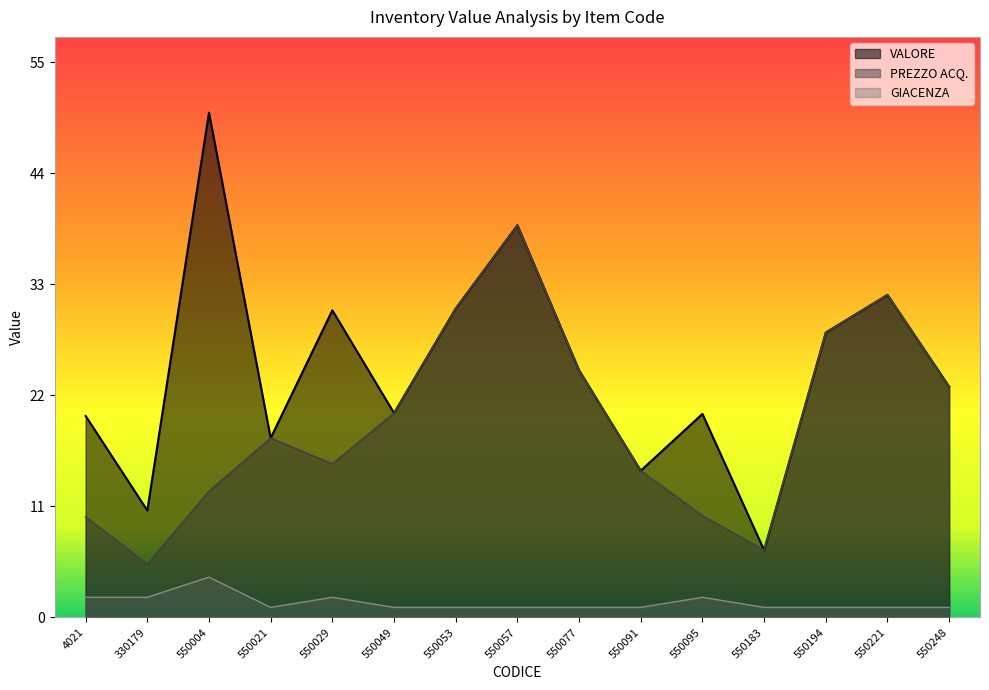

What is the maximum value for GIACENZA?

4.0